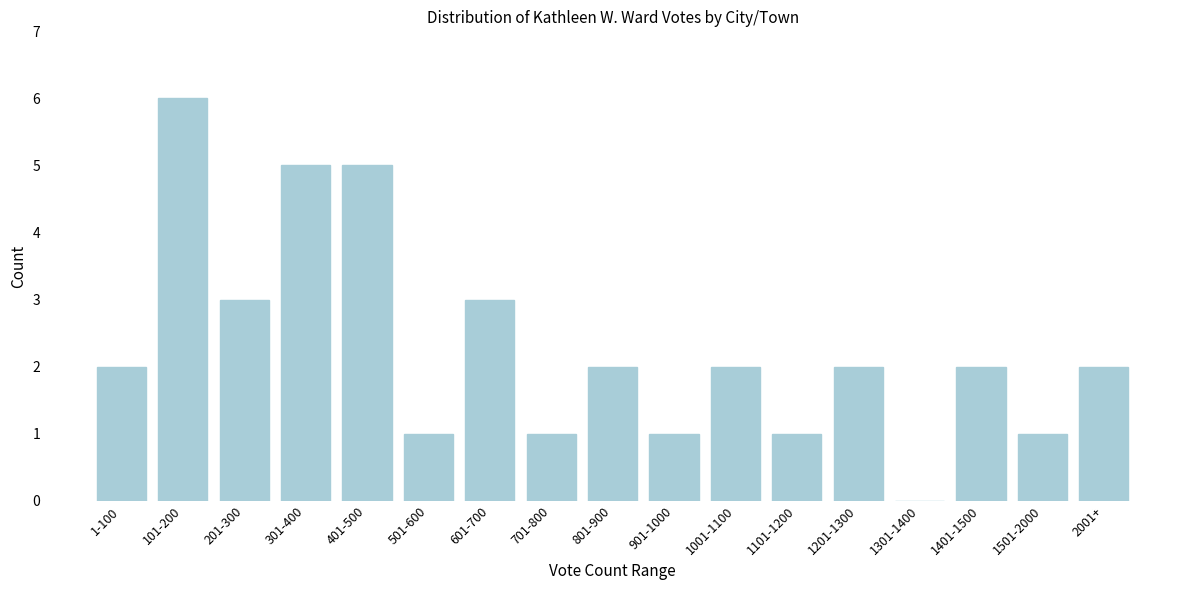

Reading left to right, what are all the values shown in this chart?

1-100=2	101-200=6	201-300=3	301-400=5	401-500=5	501-600=1	601-700=3	701-800=1	801-900=2	901-1000=1	1001-1100=2	1101-1200=1	1201-1300=2	1301-1400=0	1401-1500=2	1501-2000=1	2001+=2